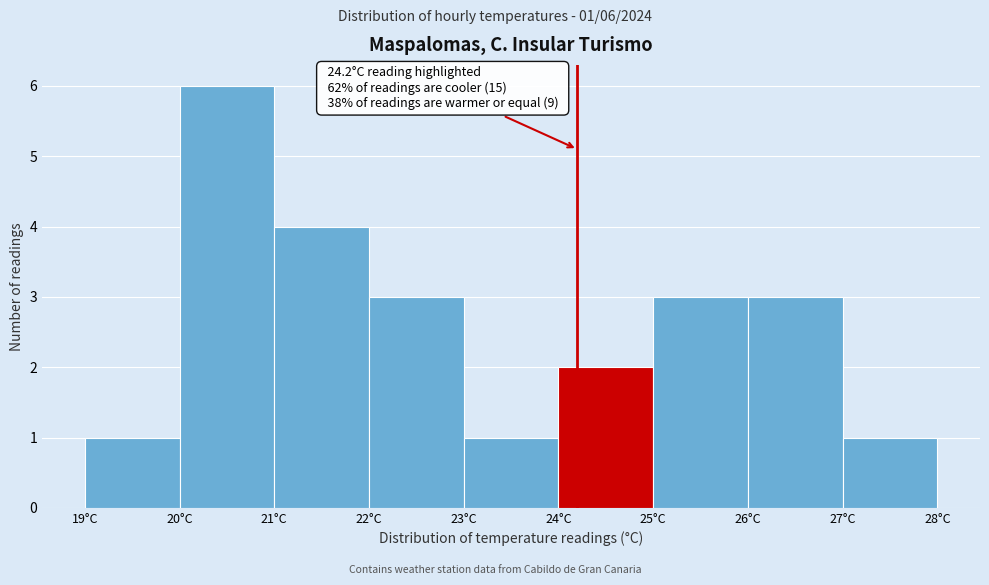

Over which range of the x-axis is the bar tallest?

20 to 21